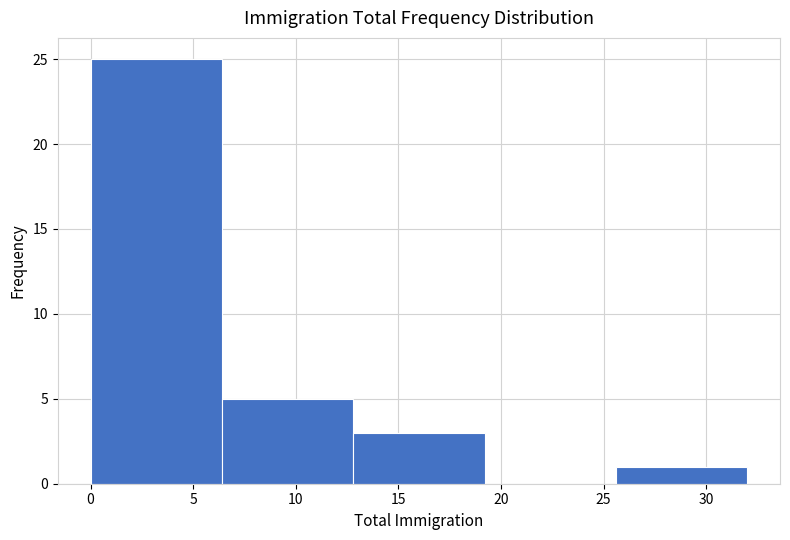

What is the height of the bar covering 6.4 to 12.8 on the x-axis? Neither the bar edges nor the heights are printed on the chart, so give them approximately, as read against the axes.

5